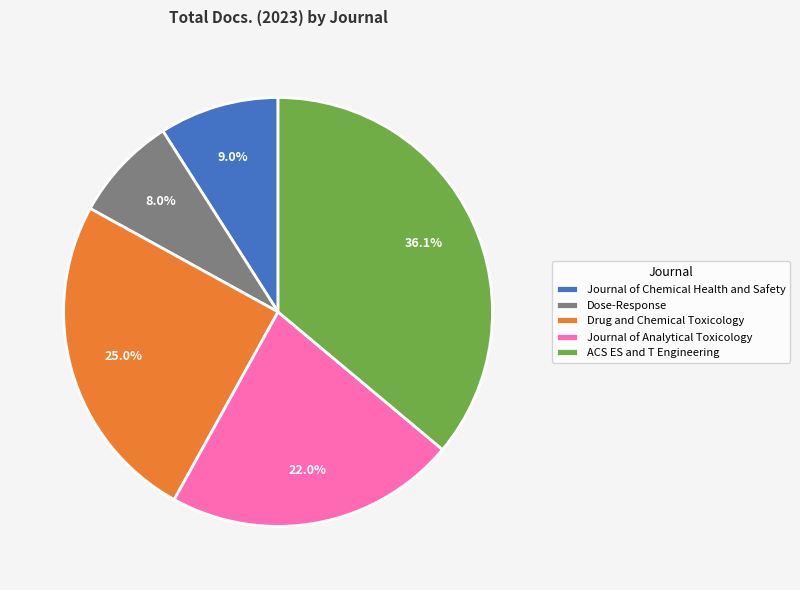

To the nearest percent, what percentage of the pie is Drug and Chemical Toxicology?

25%